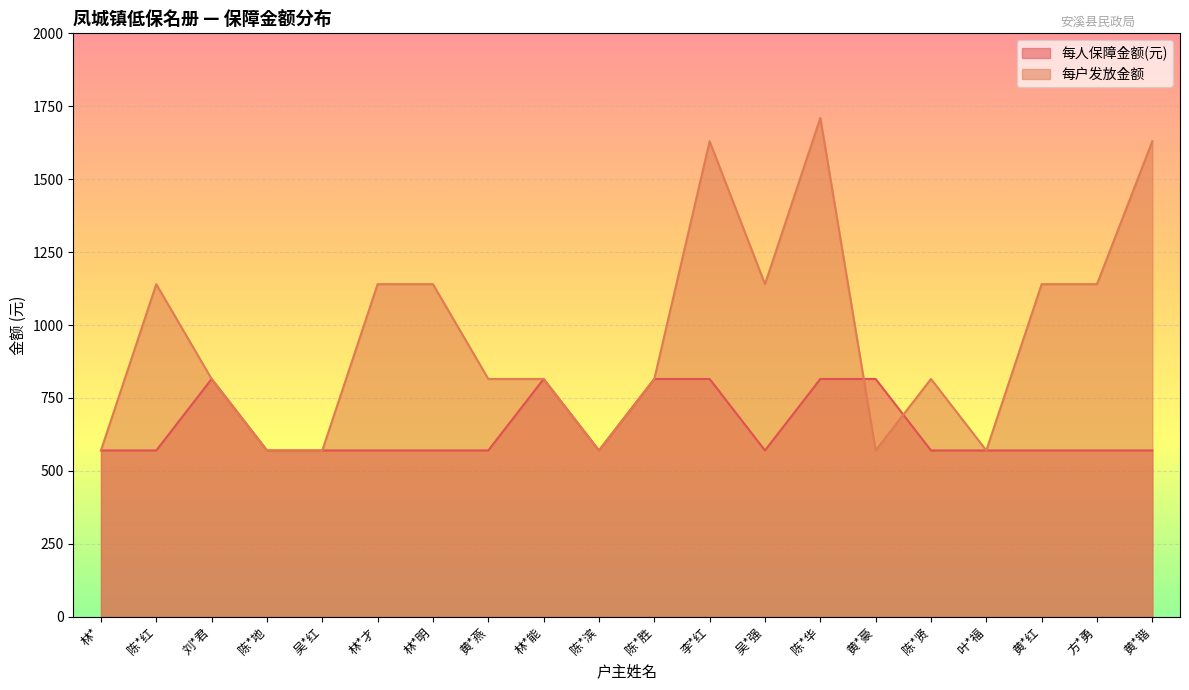

What is the difference between the maximum and minimum values in the 每户发放金额 series?

1140